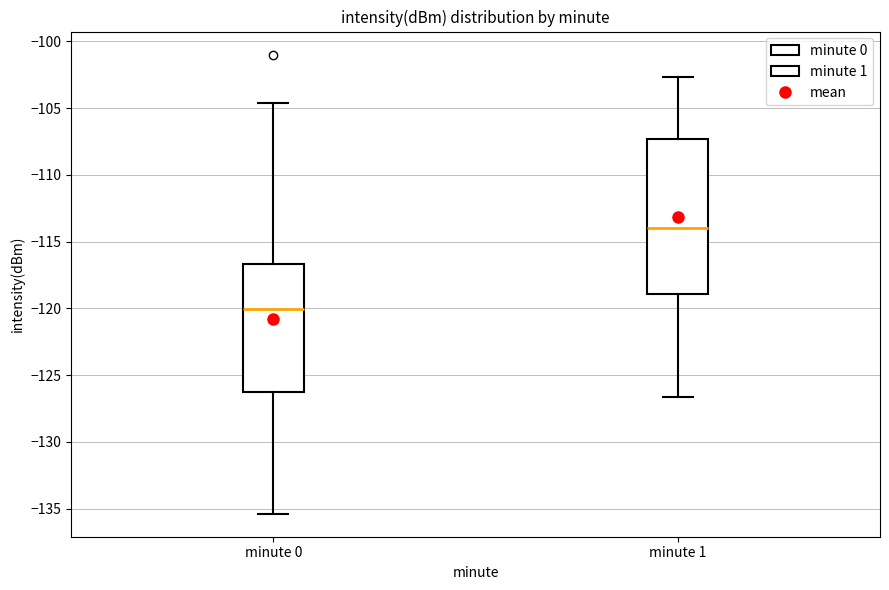

Reading left to right, read every box against the y-axis: the position of its median line, the range the box covers, and the ends of its whiskers. The values are not printed on the chart, so give them approximately, as read against the axis.

minute 0: median -120.0, box -126.0 to -116.5, whiskers -135.5 to -104.5
minute 1: median -114.0, box -119.0 to -107.5, whiskers -126.5 to -102.5